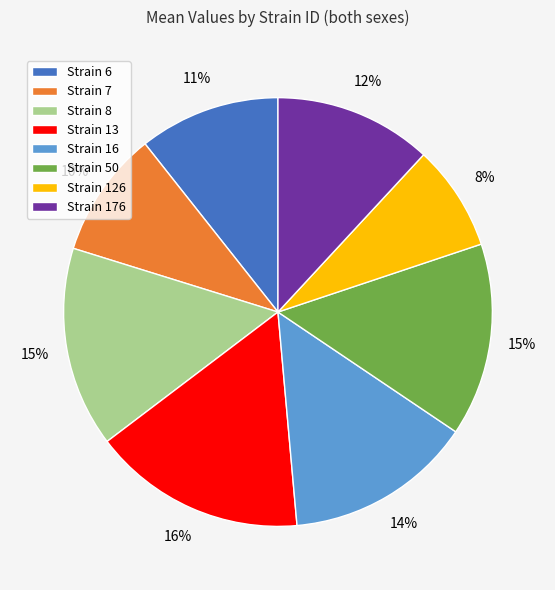

Between Strain 8 and Strain 7, which is larger?

Strain 8